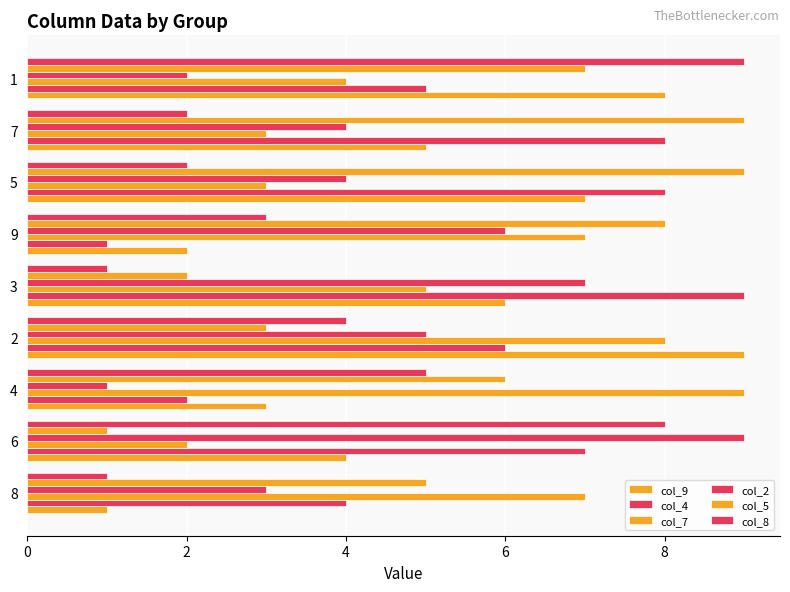

Count the number of data series in this chart.

6